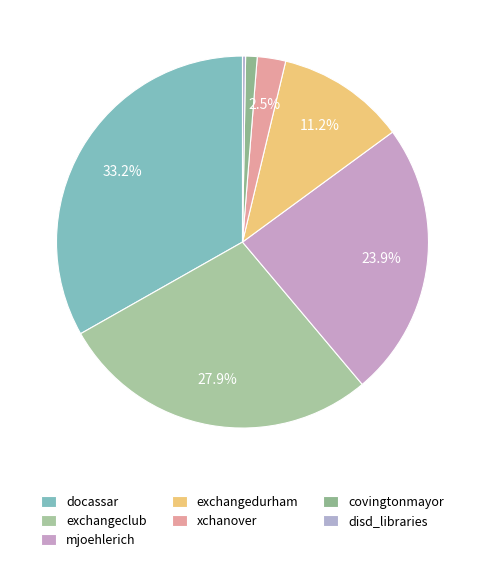

Which slice is the largest?

docassar